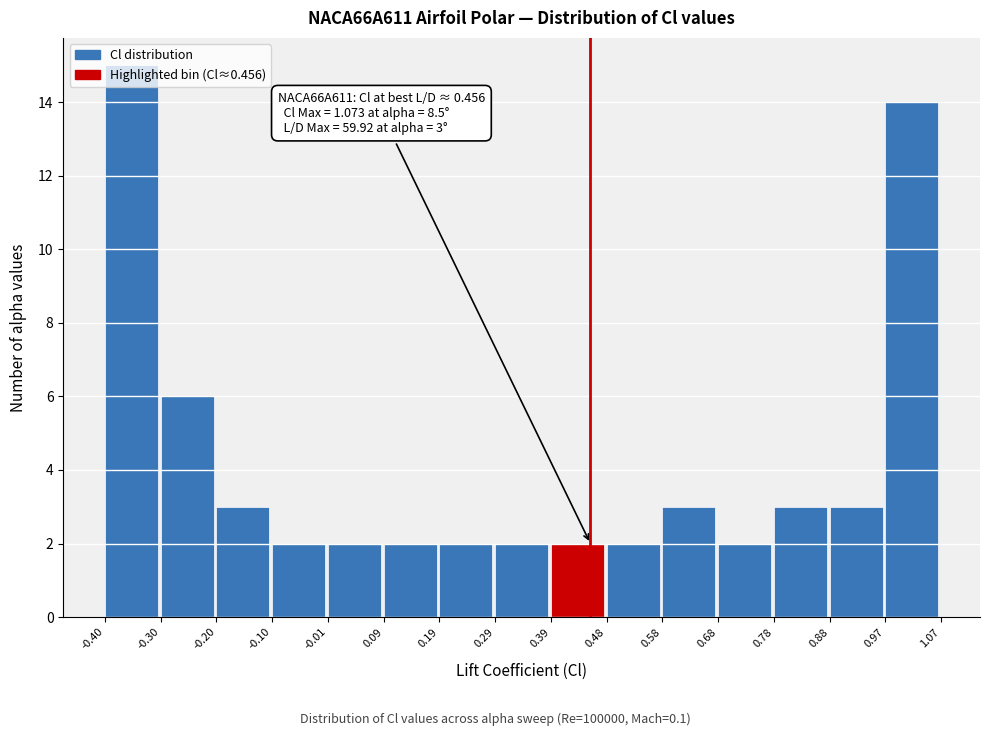

Over which range of the x-axis is the bar tallest?

-0.40 to -0.30